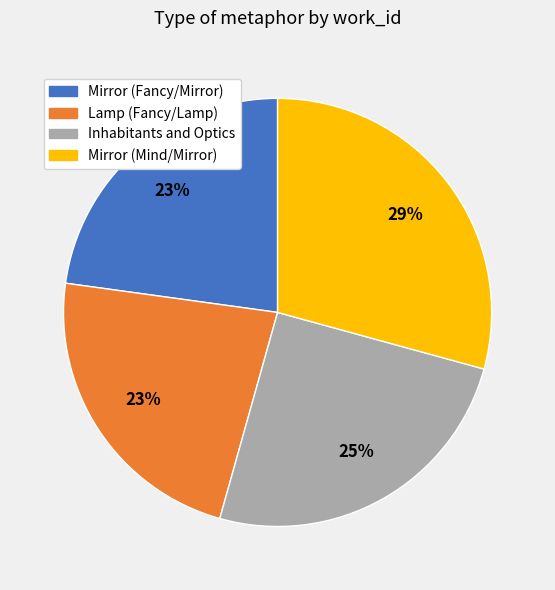

Is there any slice that represents more than half of the pie?

No